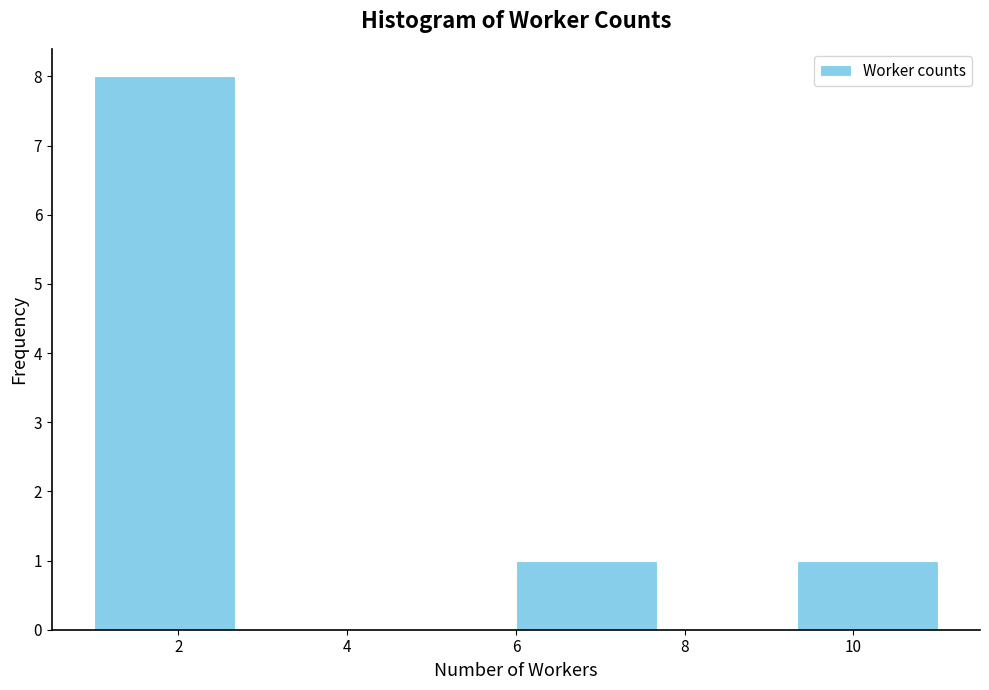

Reading left to right, transcribe this chart: for each bar, give the range it covers on the x-axis and its height. Neither the bar edges nor the heights are printed on the chart, so give them approximately, as read against the axes.

1.0 to 2.6: 8
2.6 to 4.4: 0
4.4 to 6.0: 0
6.0 to 7.6: 1
7.6 to 9.4: 0
9.4 to 11.0: 1